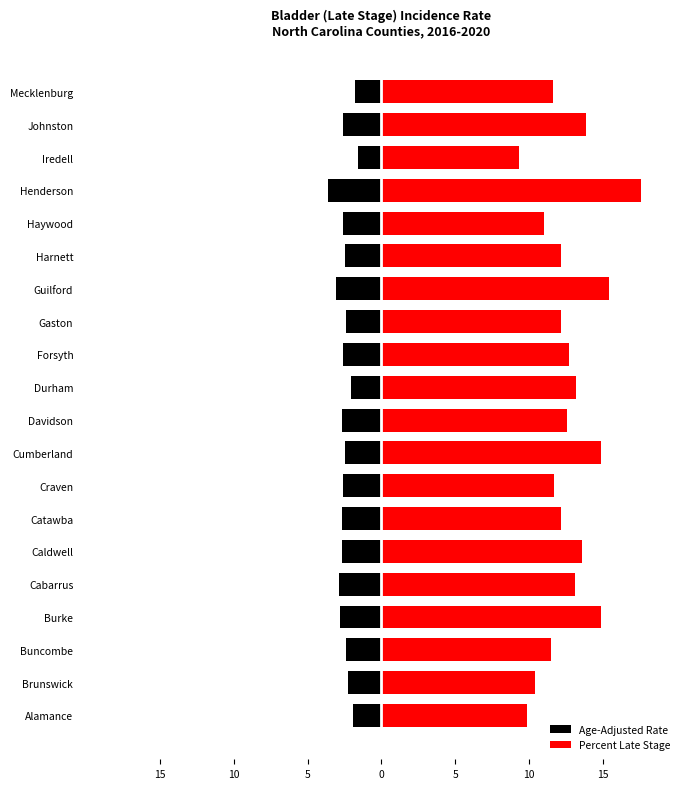

How many groups of bars are there?

20